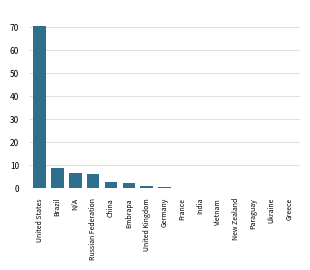

Where is the data nearest to the value 35?

Brazil